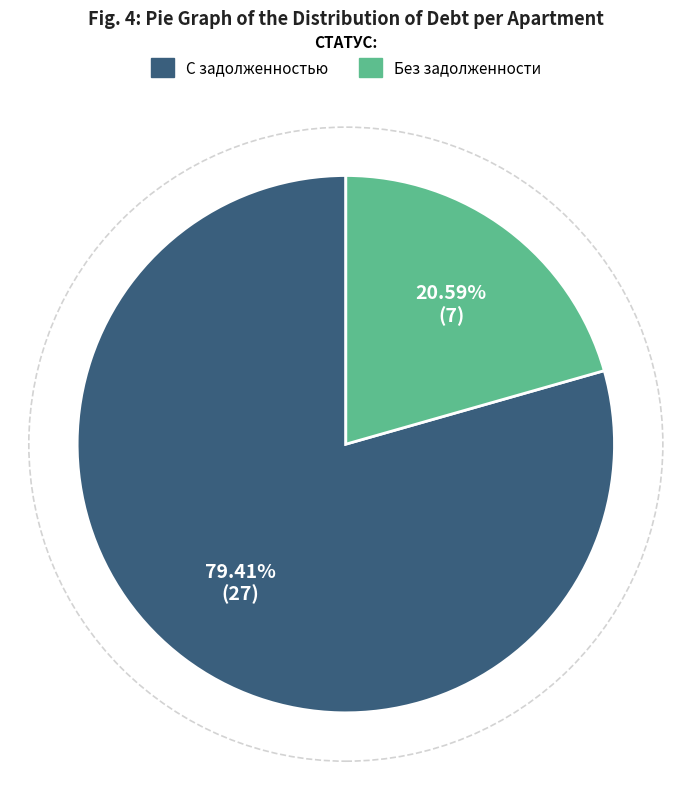

Is there any slice that represents more than half of the pie?

Yes